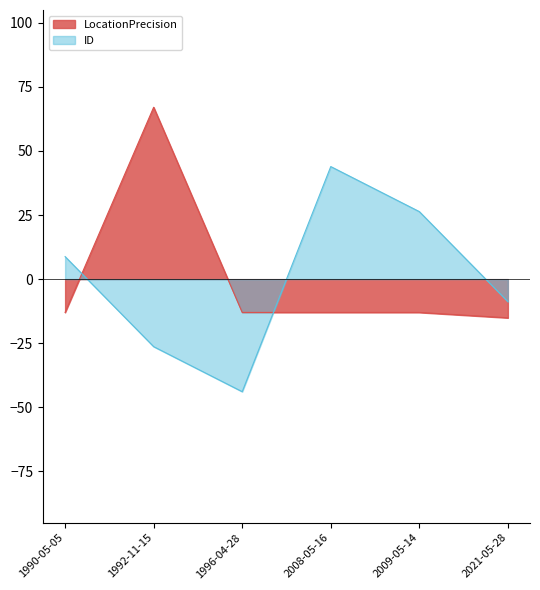

At how many categories does at least one series exceed 6?

4